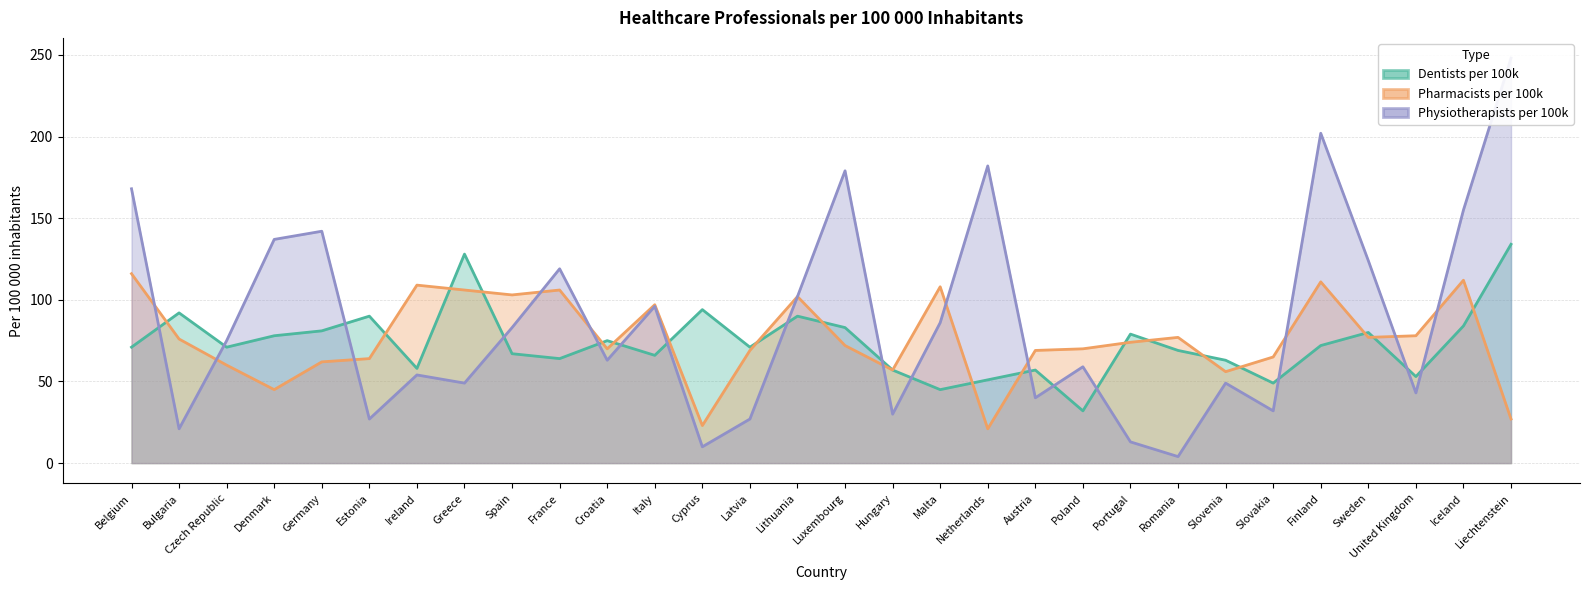

Between Spain and Poland, which series saw the biggest shift?

Dentists per 100k